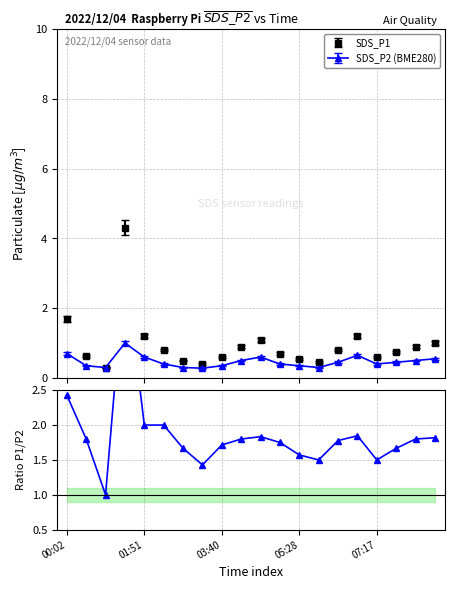

What is the value of the SDS_P1 point at the 12th from the left?

0.7